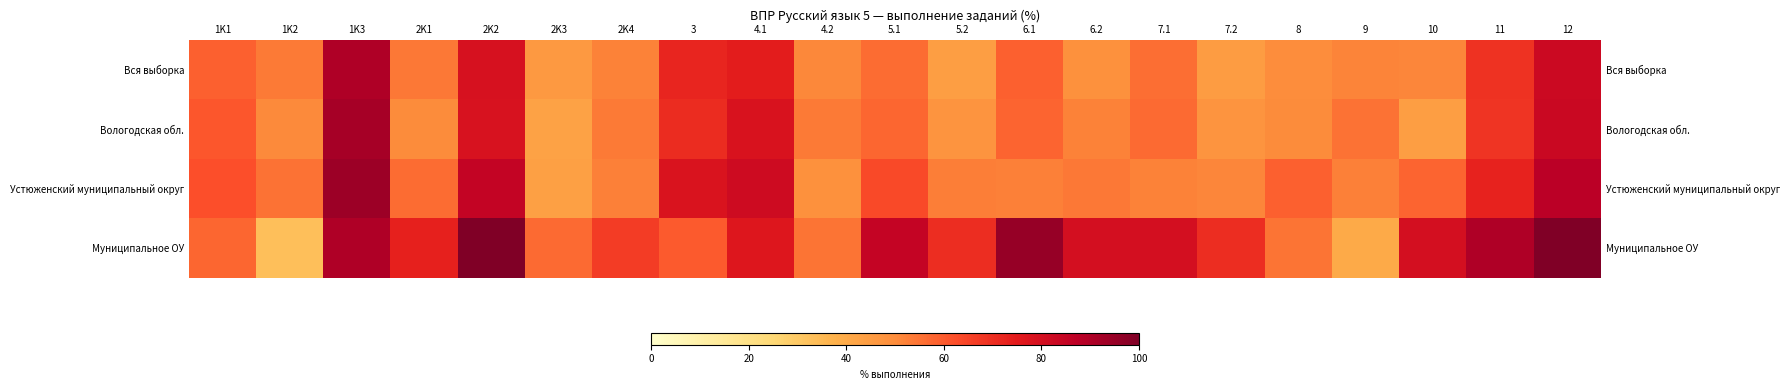

Is it true that Вологодская обл. equals 77.0 at 8?

False